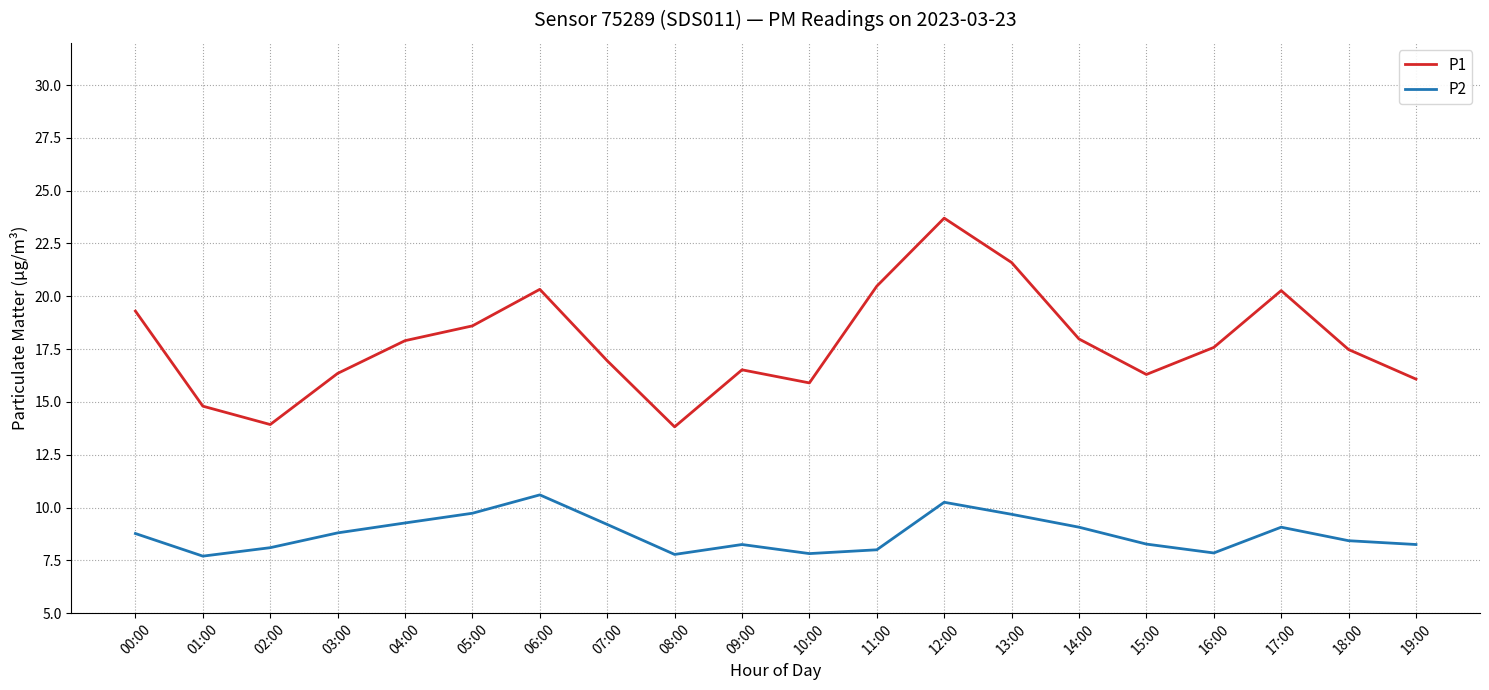

Where is the first local minimum for P2?

01:00